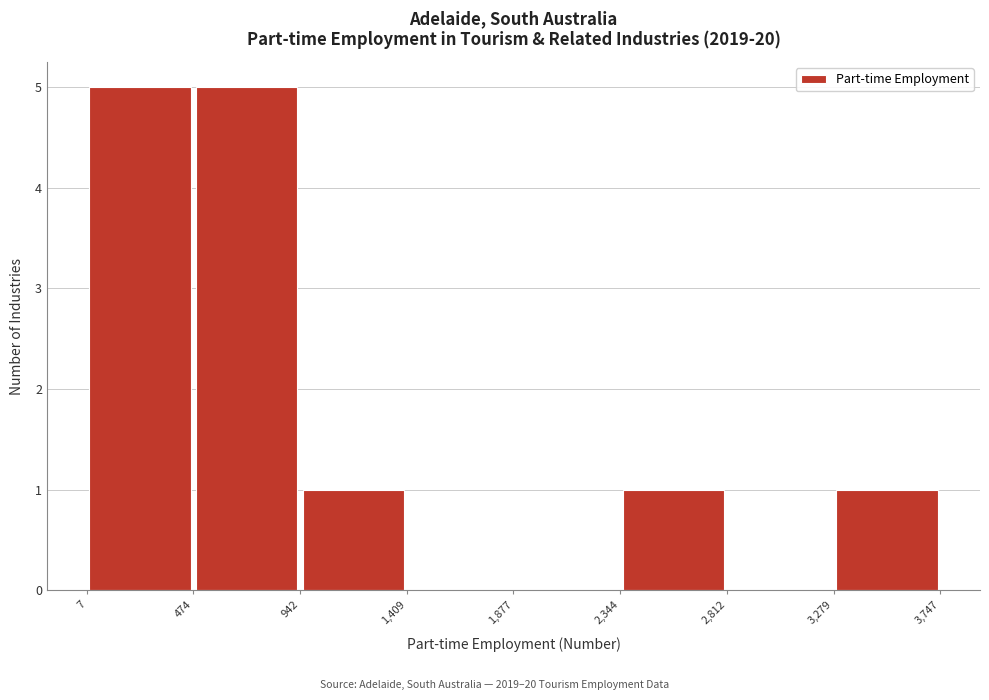

Reading left to right, list every bar in this chart as the range it spans on the x-axis followed by its height. The values are not printed on the chart, so give them approximately, as read against the axis.

7 to 474: 5
474 to 942: 5
942 to 1,409: 1
1,409 to 1,877: 0
1,877 to 2,344: 0
2,344 to 2,812: 1
2,812 to 3,279: 0
3,279 to 3,747: 1